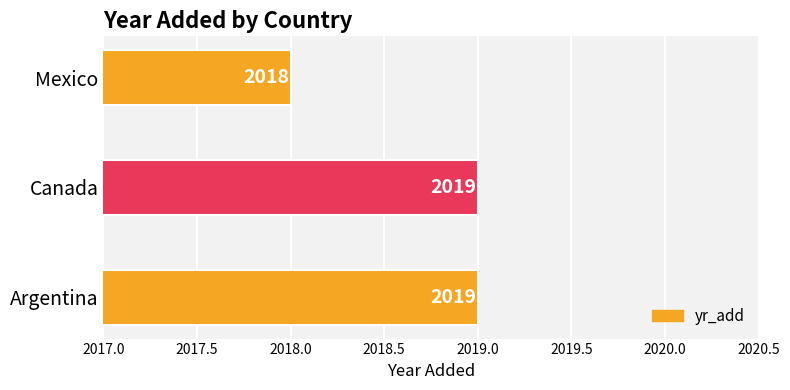

What is the greatest value displayed?

2019